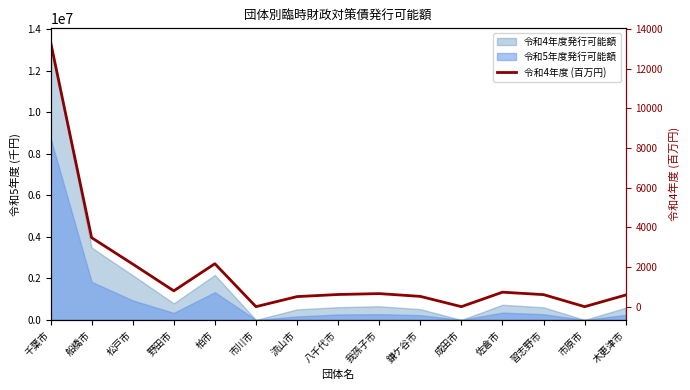

Does the chart have visible grid lines?

No